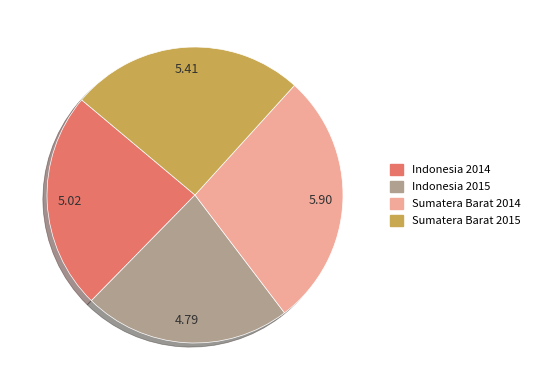

Does any single category account for the majority?

No